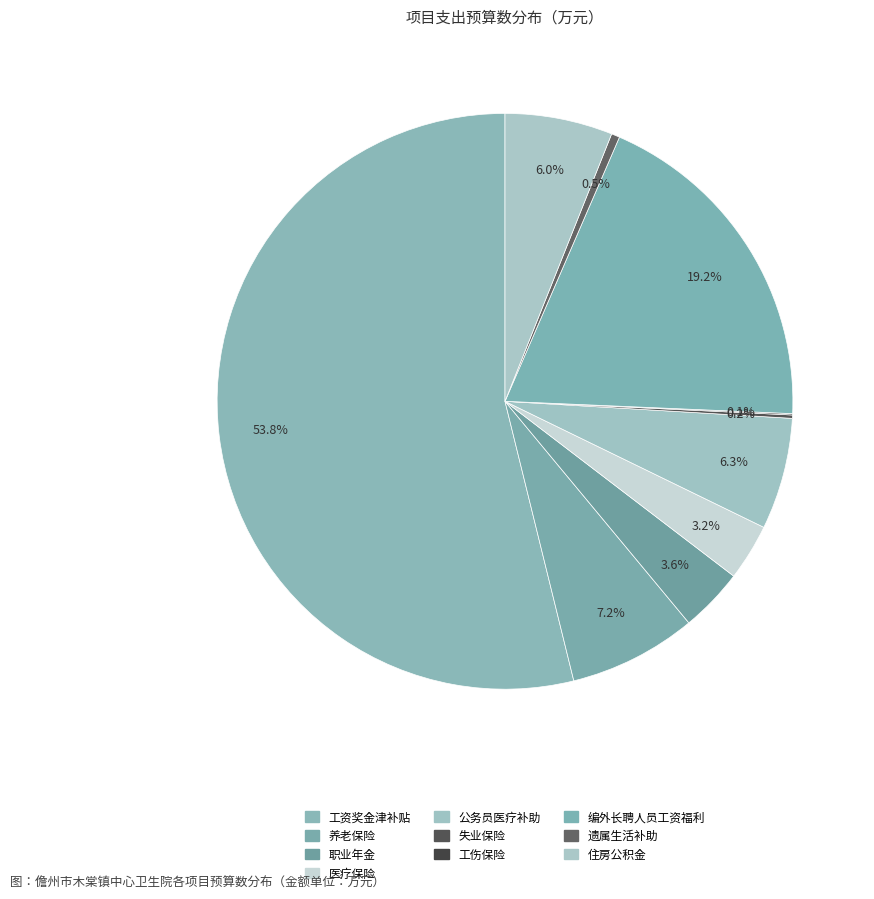

Which category has the biggest portion of the pie?

工资奖金津补贴